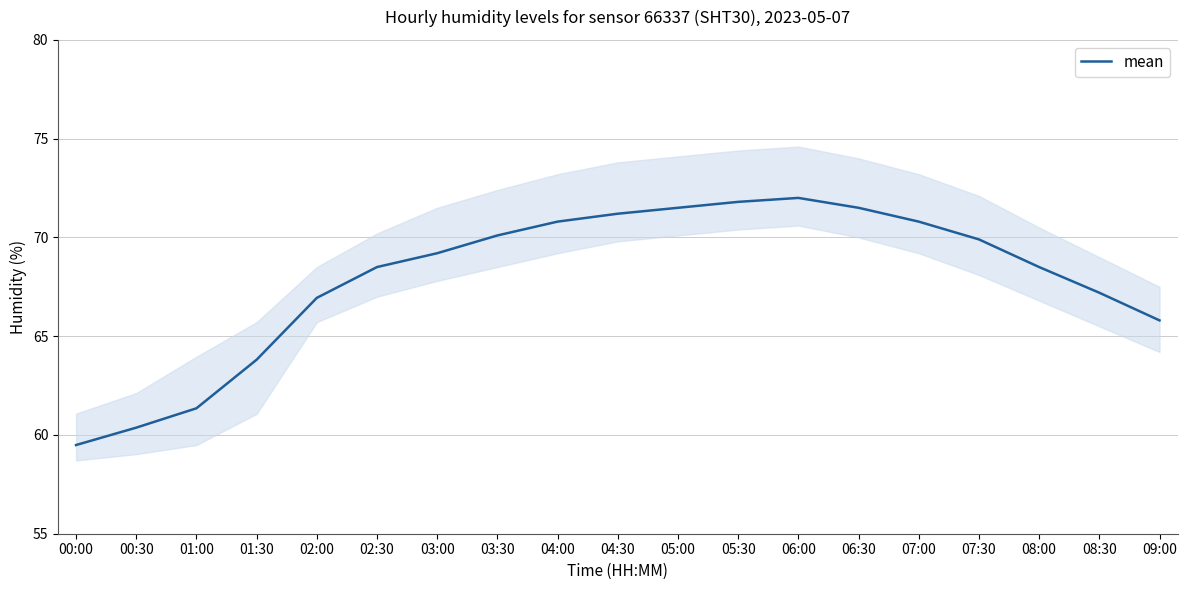

Does the chart display data point markers on the line(s)?

No